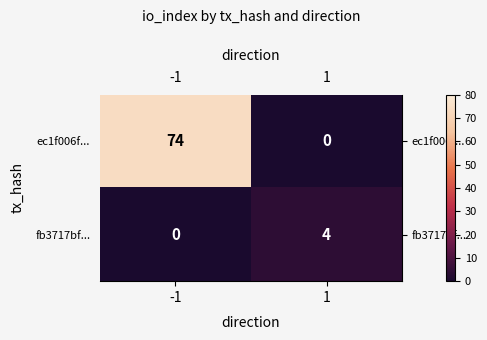

What is the maximum value shown in the chart?

74